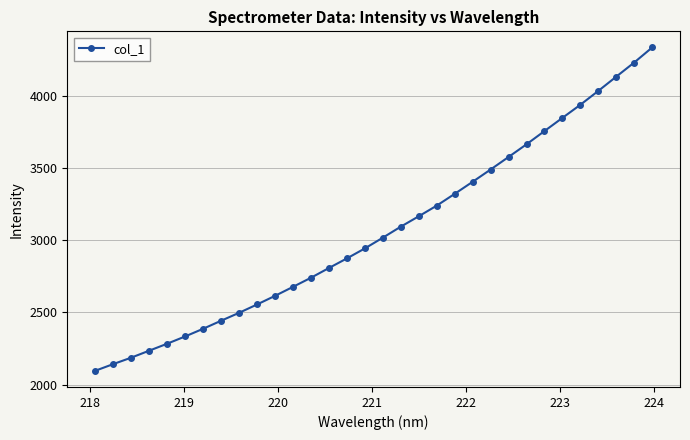

What is the smallest value displayed?

2096.5